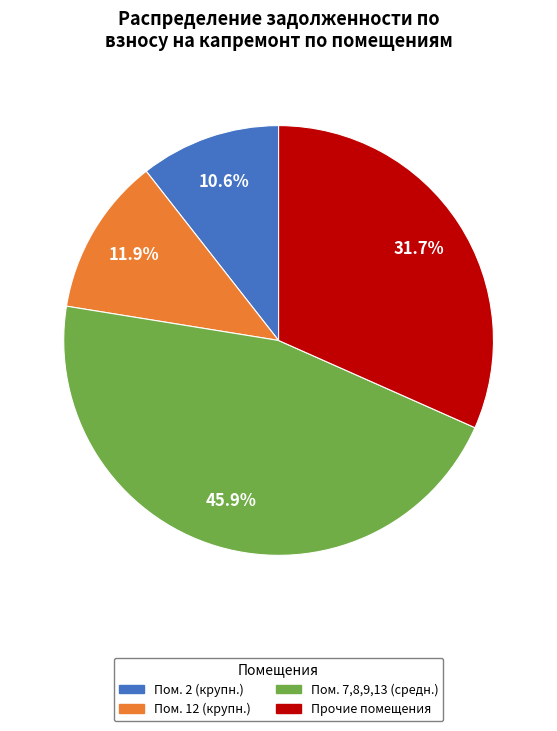

To the nearest percent, what is the difference between the largest and smallest slice percentages?

35%